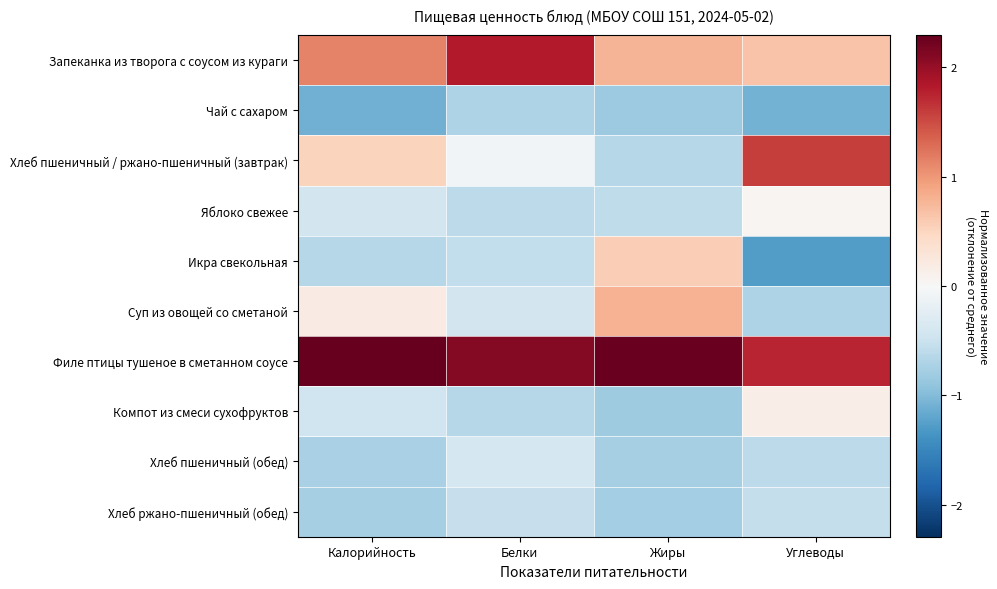

At which category is the sum across all series the highest?

Жиры